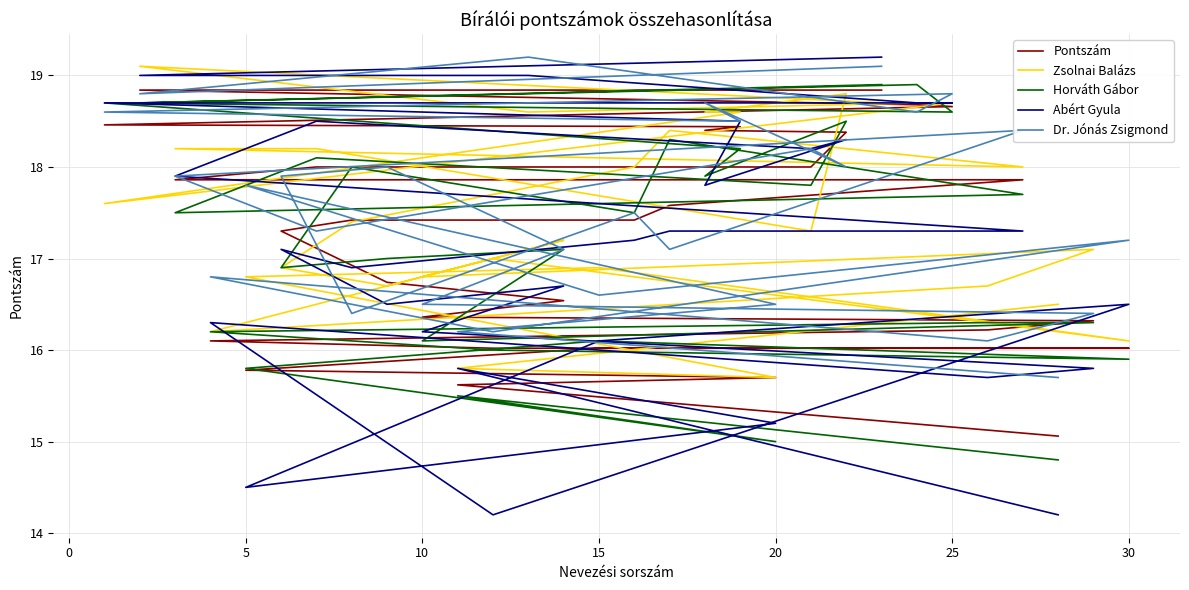

Which series ends up on top after the final intersection of Dr. Jónás Zsigmond and Horváth Gábor?

Dr. Jónás Zsigmond